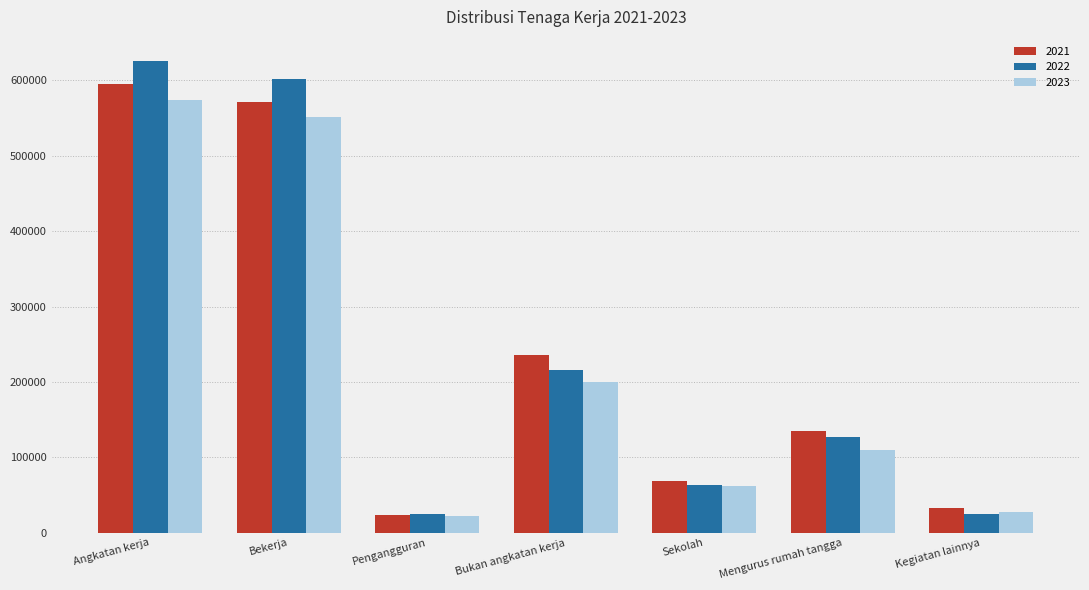

Which category has the highest value in the 2021 series?

Angkatan kerja